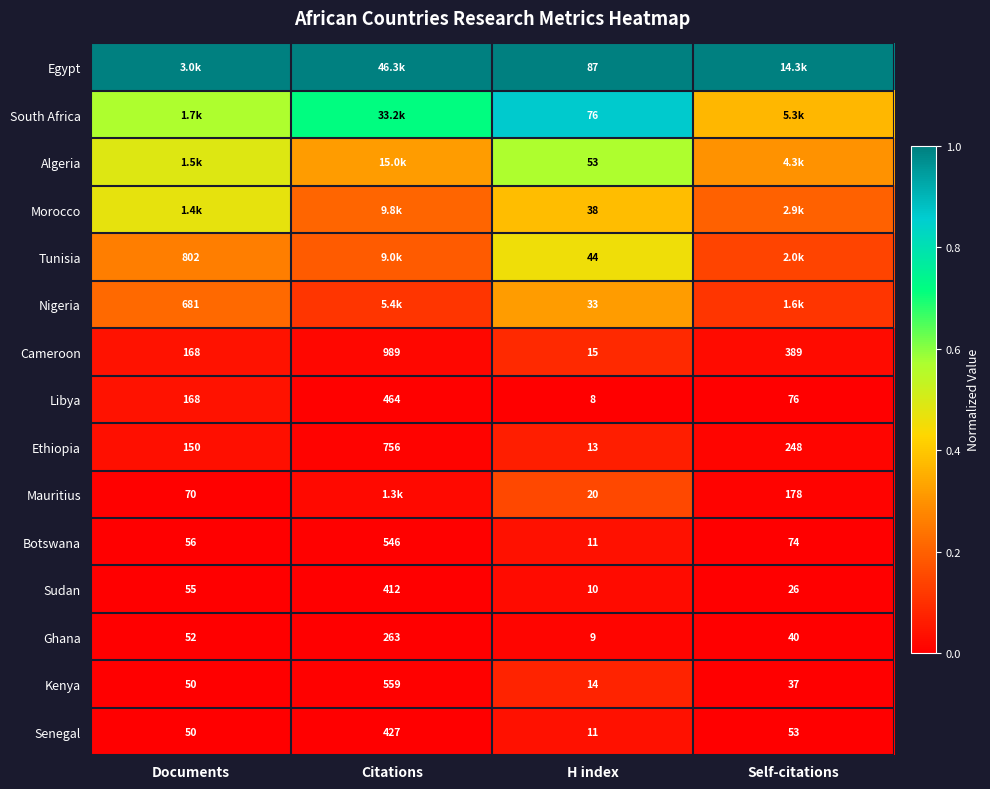

Rank the categories by Ethiopia value from lowest to highest.

H index, Documents, Self-citations, Citations